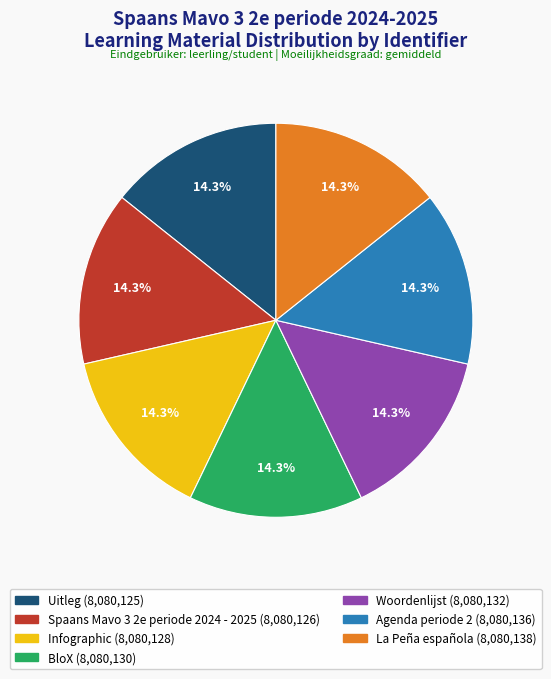

What is the ratio of the value at BloX to the value at Uitleg?

1.0